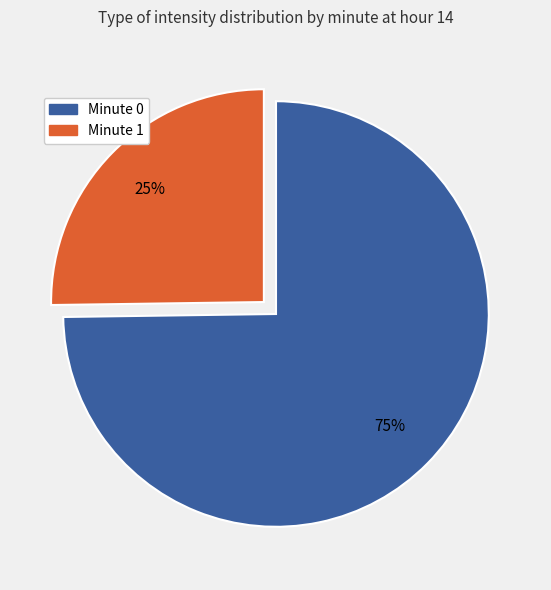

To the nearest percent, what is the difference between the largest and smallest slice percentages?

50%